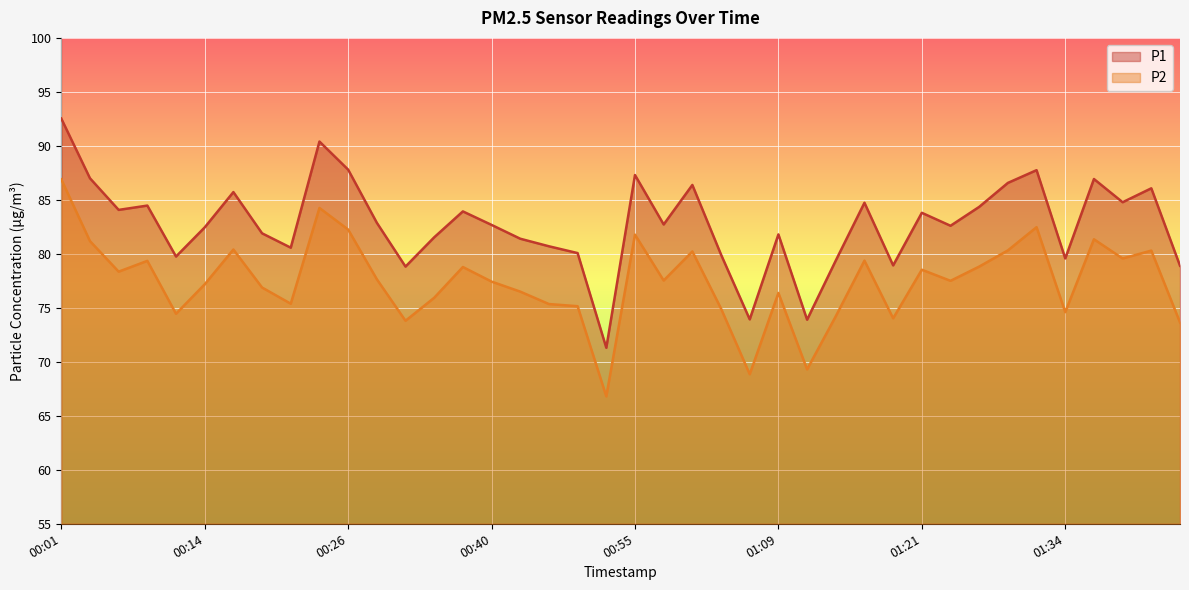

Which series has the largest range (max minus min)?

P1